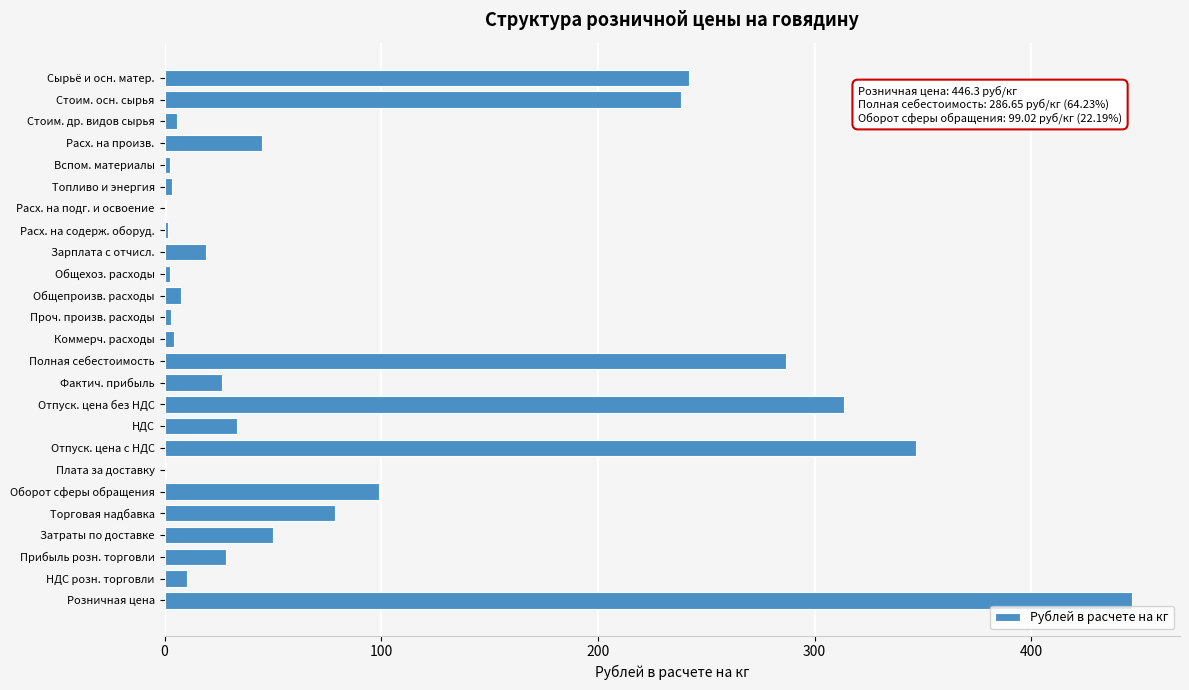

Approximately how many times larger is the value at Расх. на произв. compared to НДС?

1.3